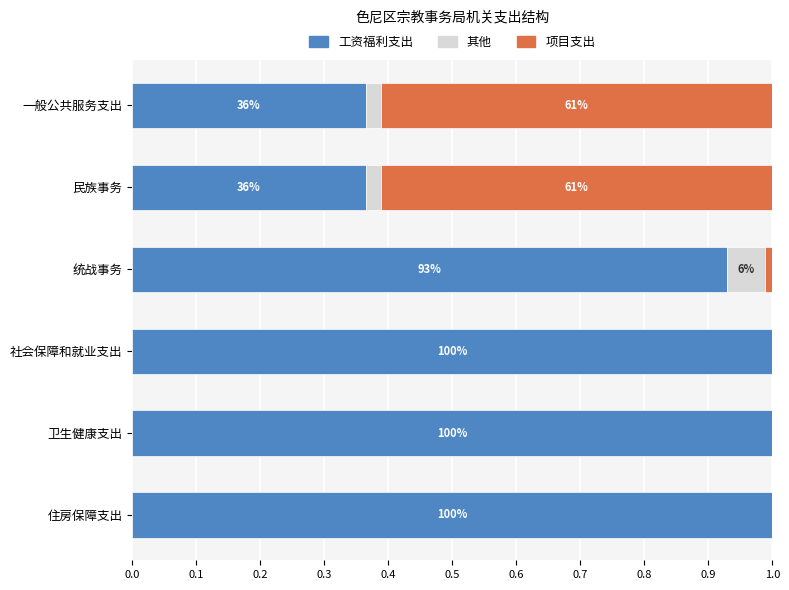

What are all the series names shown in the legend?

工资福利支出, 其他, 项目支出